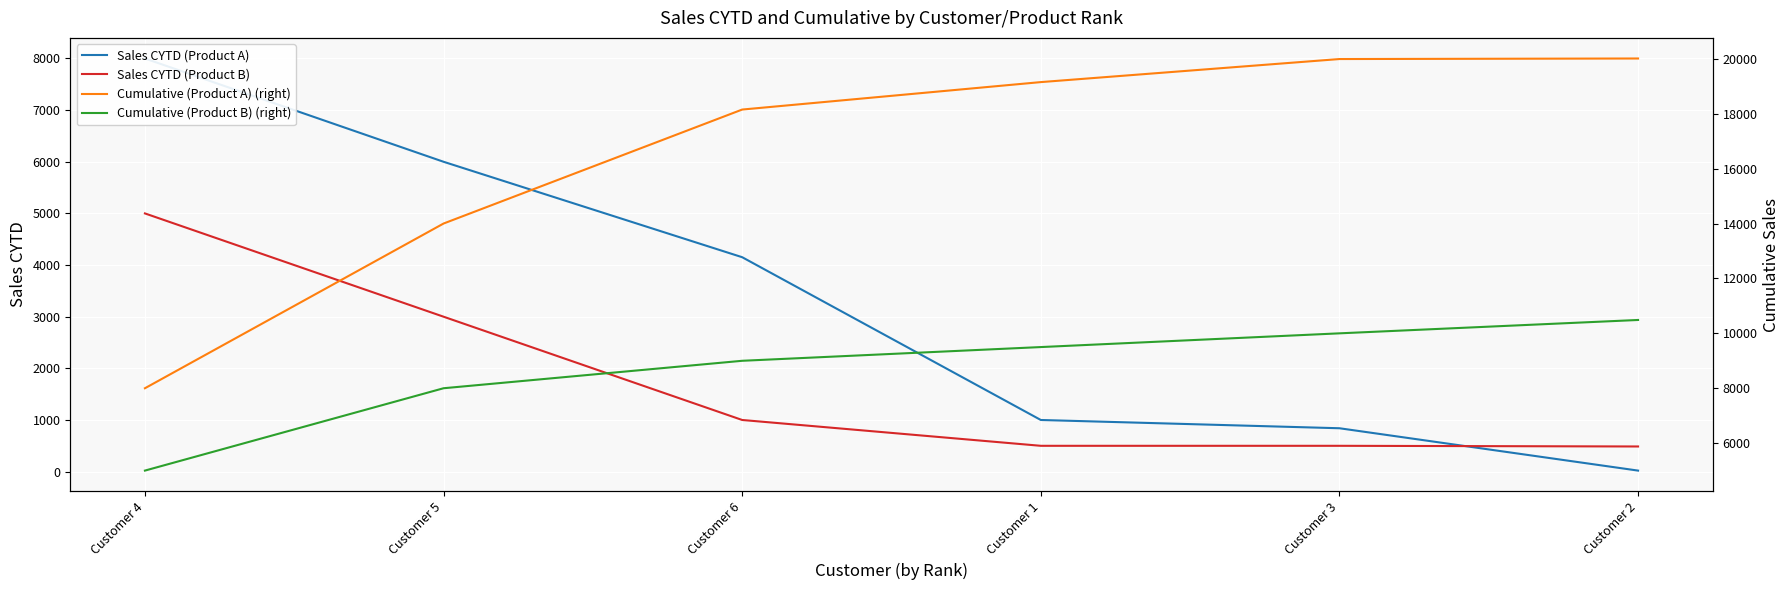

True or false: Sales CYTD (Product B) has more than 0 interior local peaks.

False